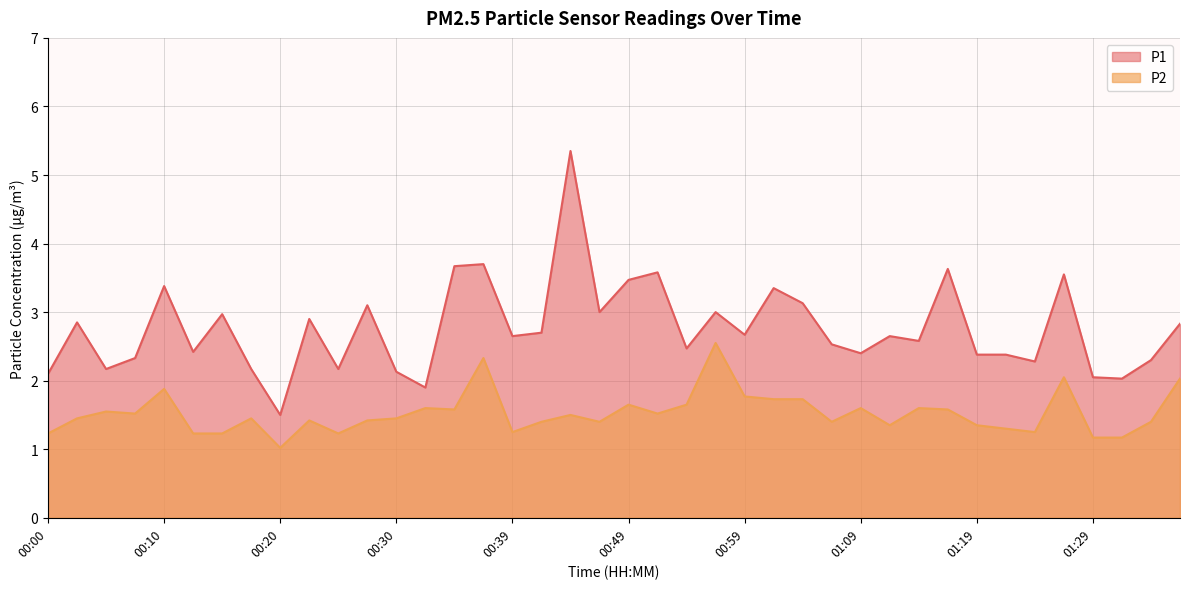

What is the minimum value shown in the chart?

1.0